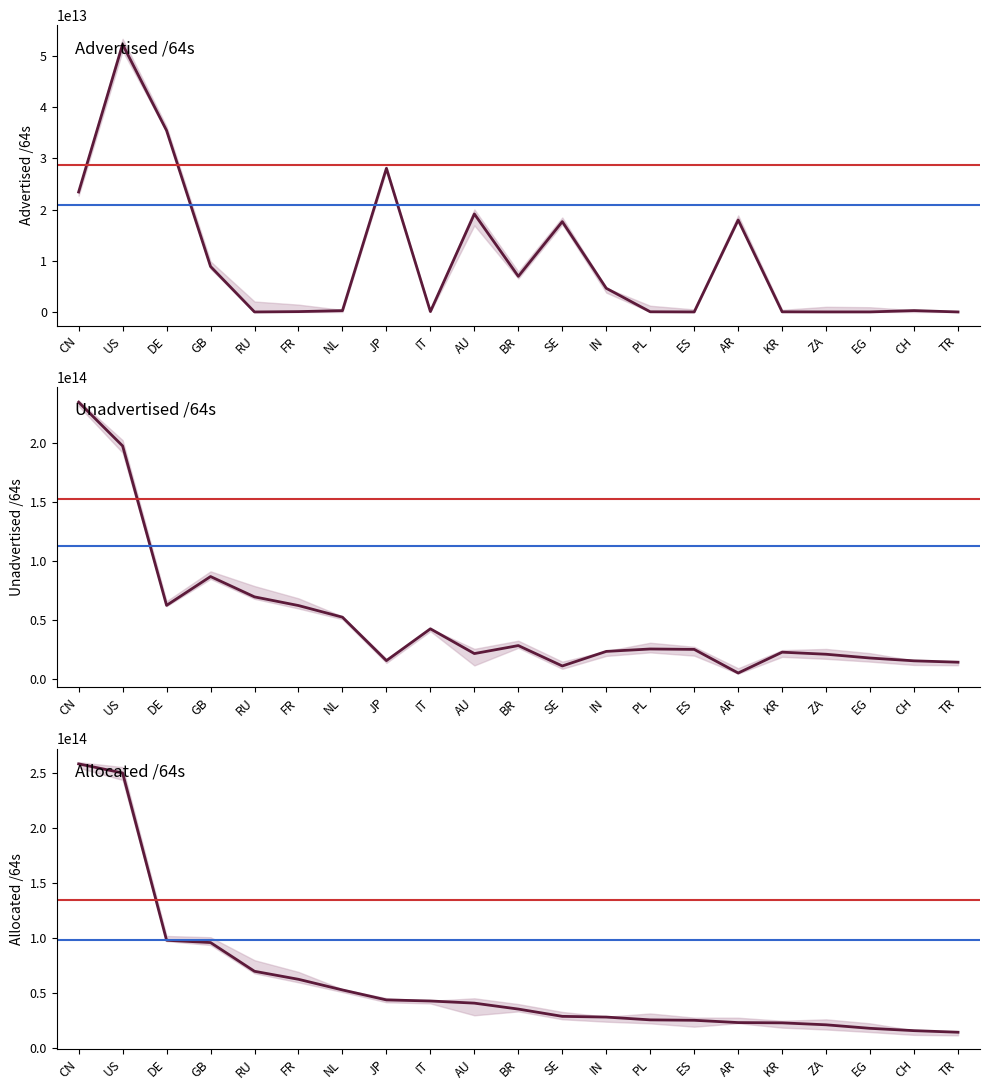

What is the label of the 8th point from the left?

JP